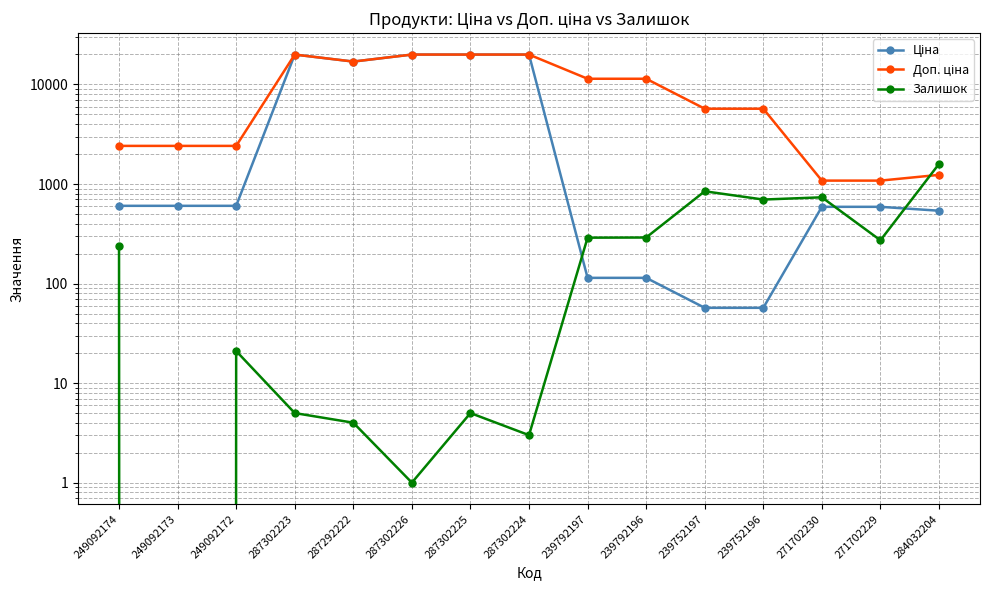

Rank the categories by Доп. ціна value from highest to lowest.

287302223, 287302226, 287302225, 287302224, 287292222, 239792197, 239792196, 239752197, 239752196, 249092174, 249092173, 249092172, 284032204, 271702230, 271702229